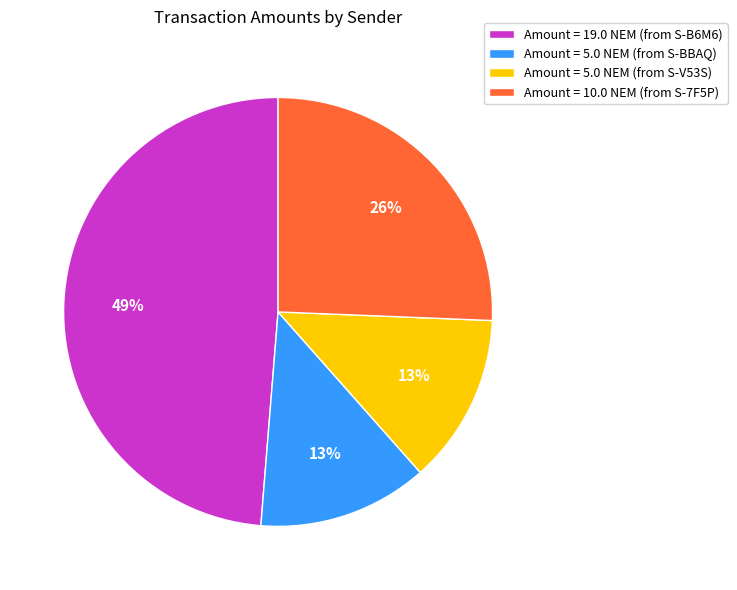

Is there a majority slice in this chart?

No